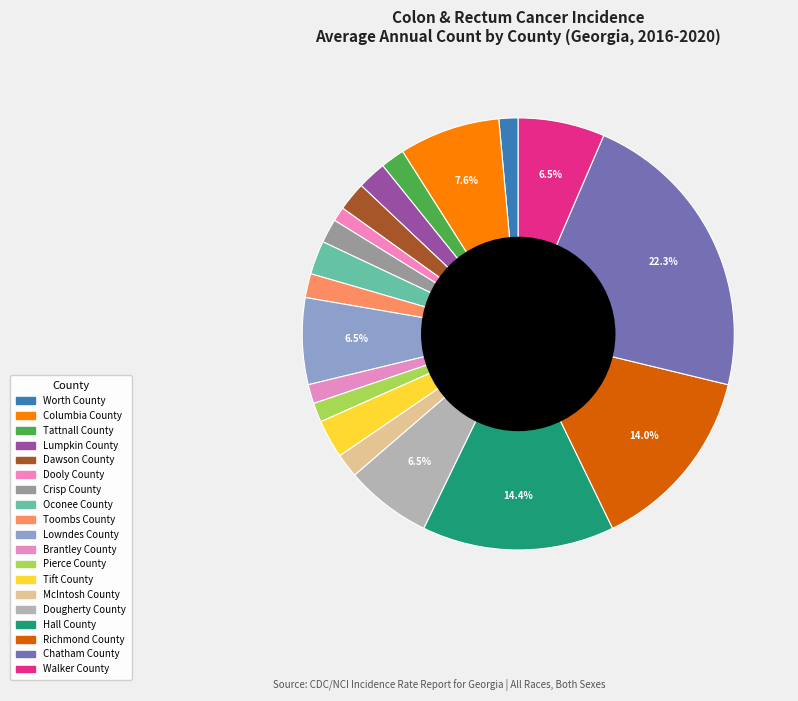

How many segments does this pie chart have?

19